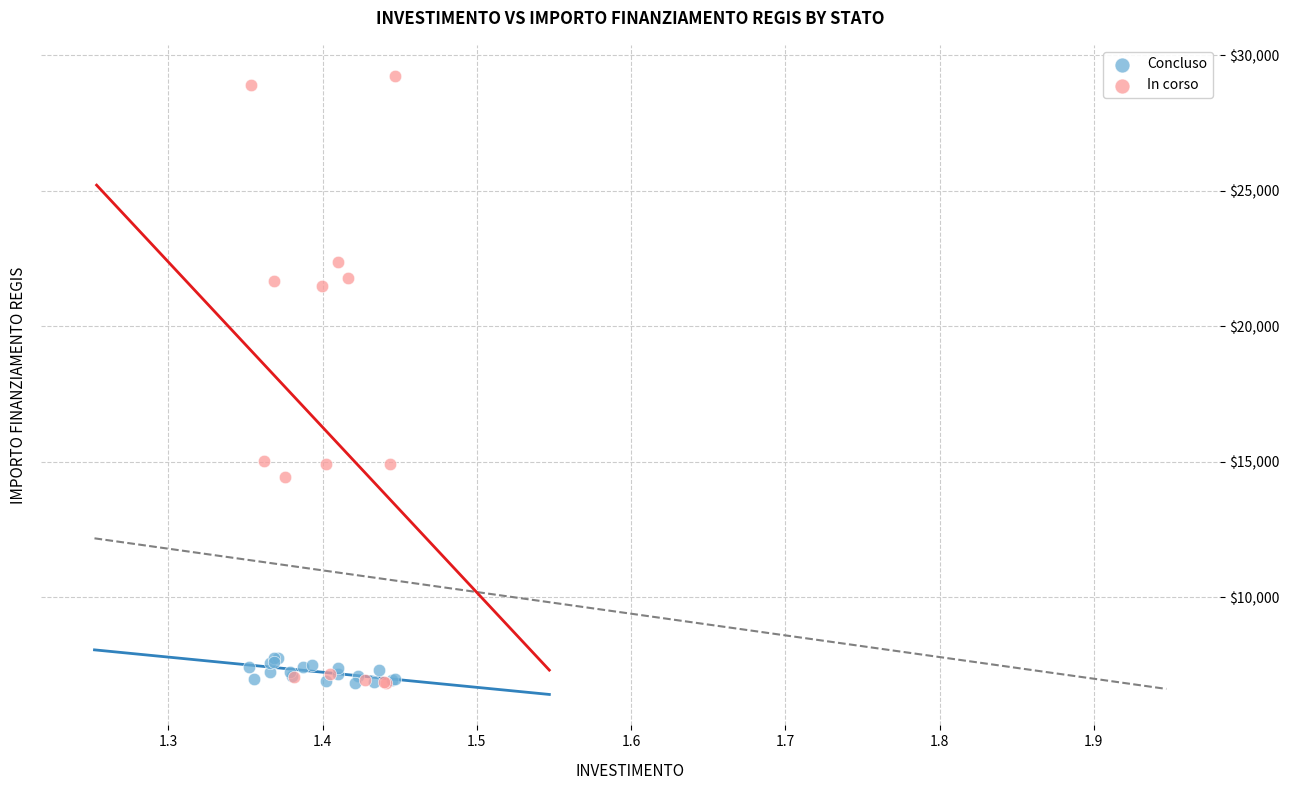

Which series reaches the maximum Y coordinate?

In corso